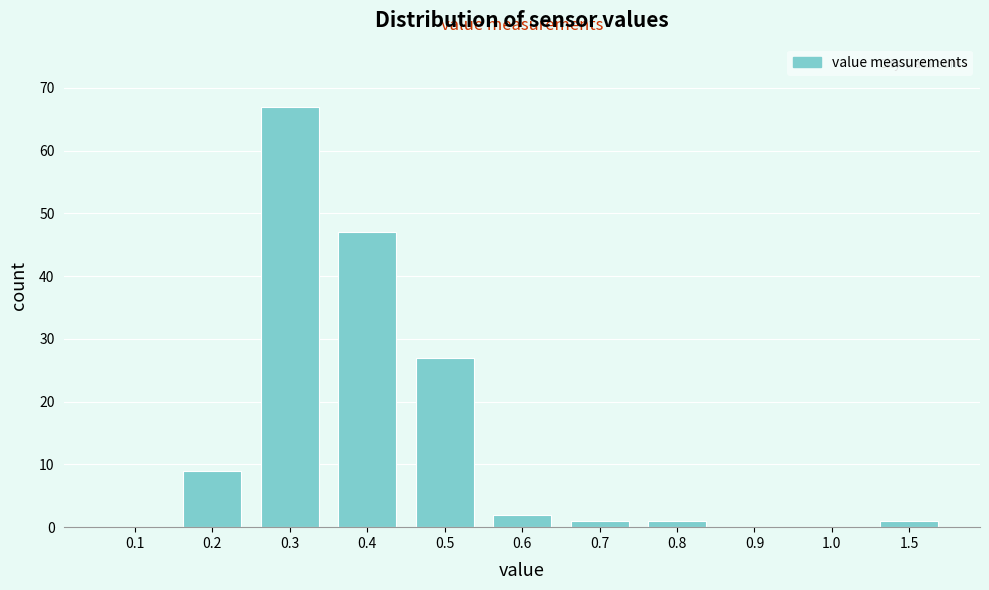

Reading left to right, transcribe all the data shown in this chart.

0.1=0	0.2=9	0.3=67	0.4=47	0.5=27	0.6=2	0.7=1	0.8=1	0.9=0	1.0=0	1.5=1